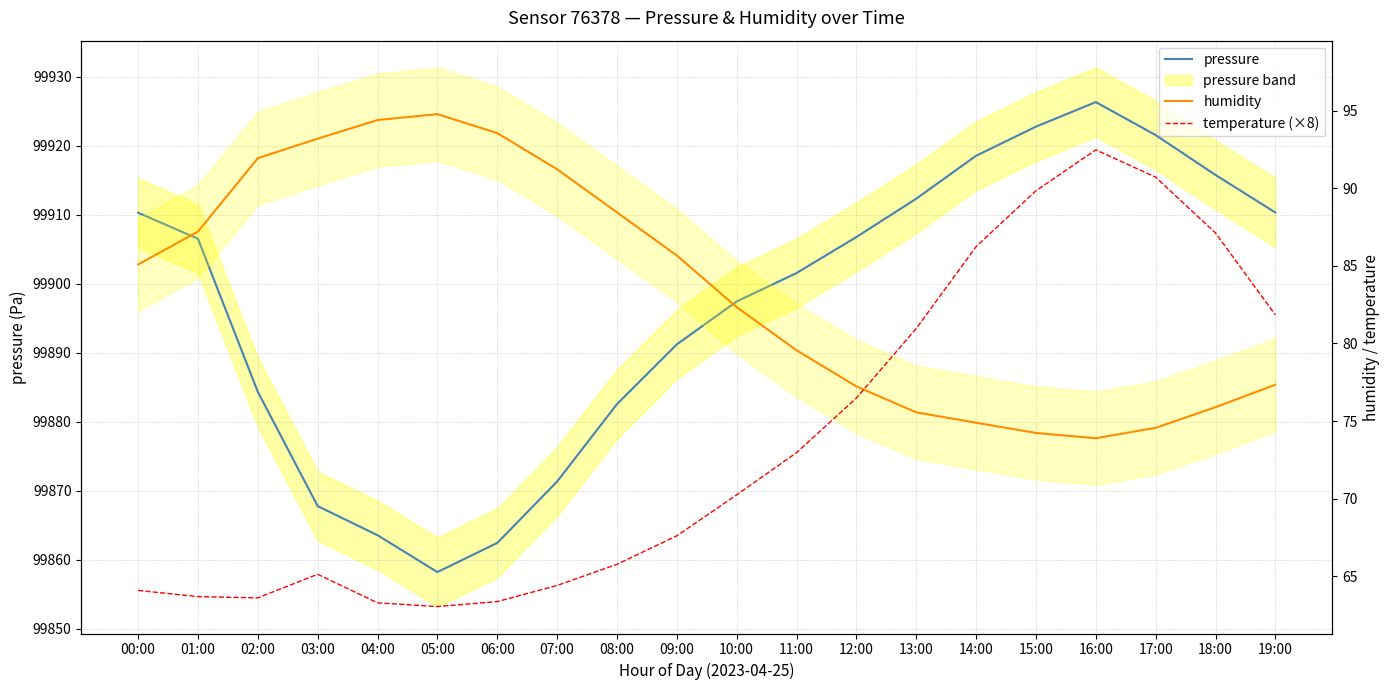

At which label is humidity closest to 84?

00:00